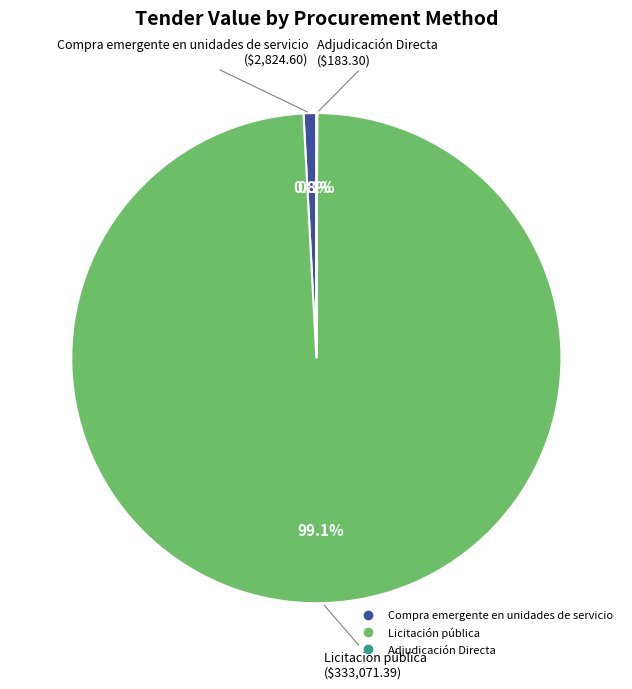

What is the majority slice?

Licitación pública